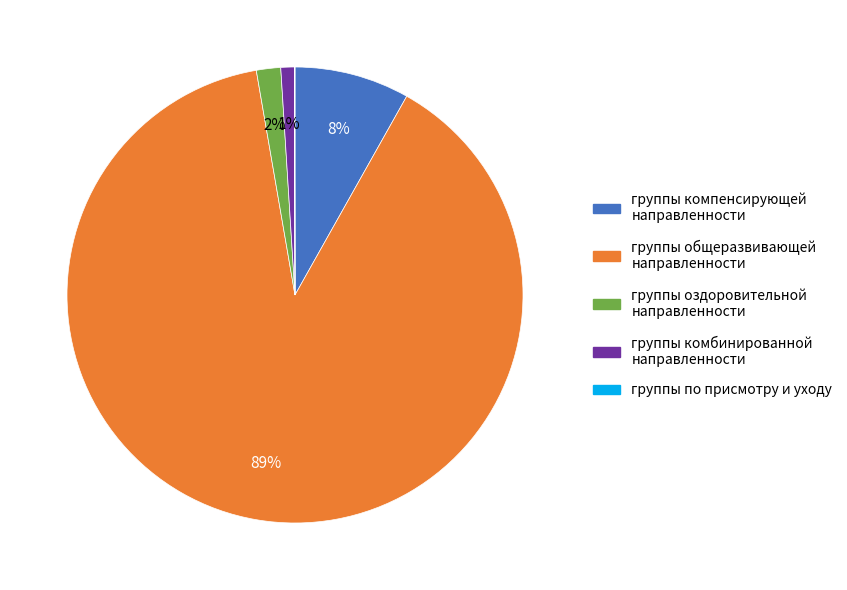

What is the largest slice in the pie chart?

группы общеразвивающей направленности